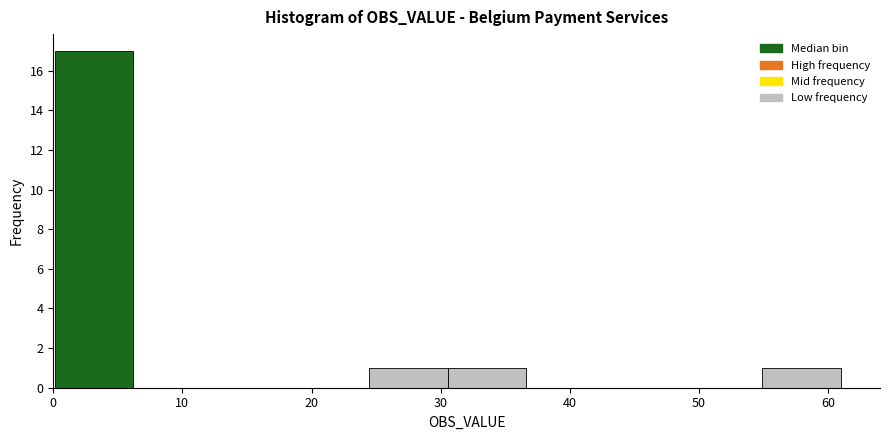

Reading left to right, transcribe this chart: for each bar, give the range it covers on the x-axis and its height. Neither the bar edges nor the heights are printed on the chart, so give them approximately, as read against the axes.

0 to 6: 17
6 to 12: 0
12 to 18: 0
18 to 24: 0
24 to 31: 1
31 to 37: 1
37 to 43: 0
43 to 49: 0
49 to 55: 0
55 to 61: 1